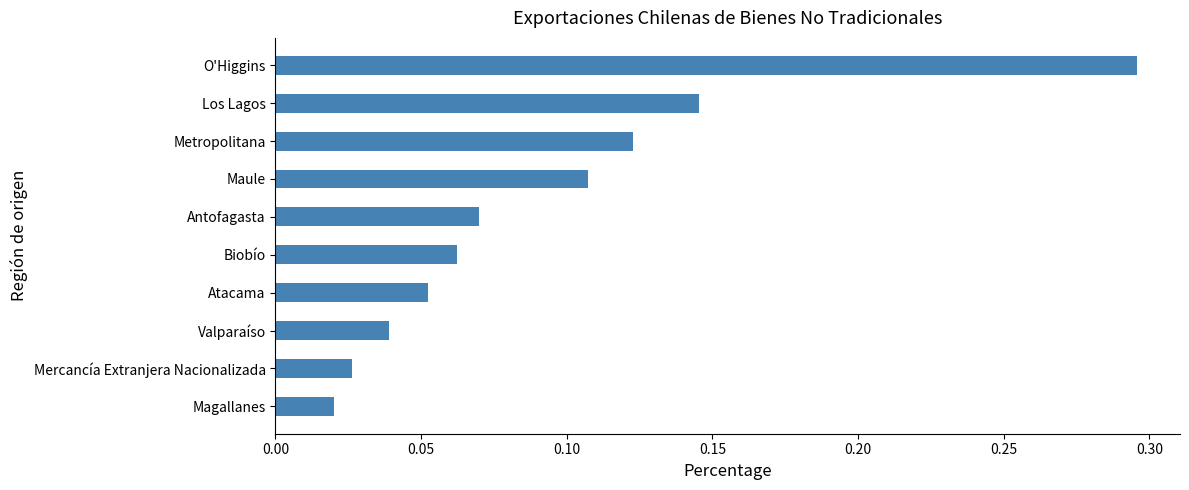

Which has a higher value, Atacama or Antofagasta?

Antofagasta